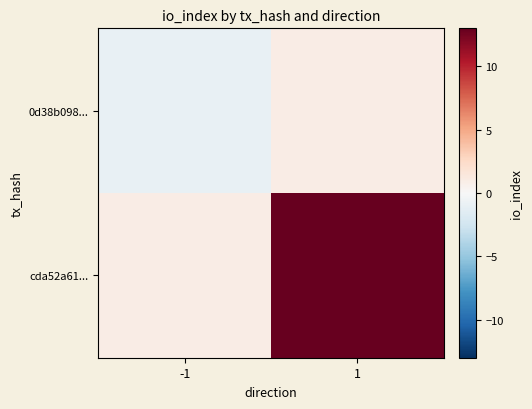

Reading left to right, extract all data points from this chart.

0d38b098...: -1=-1	1=1
cda52a61...: -1=1	1=13